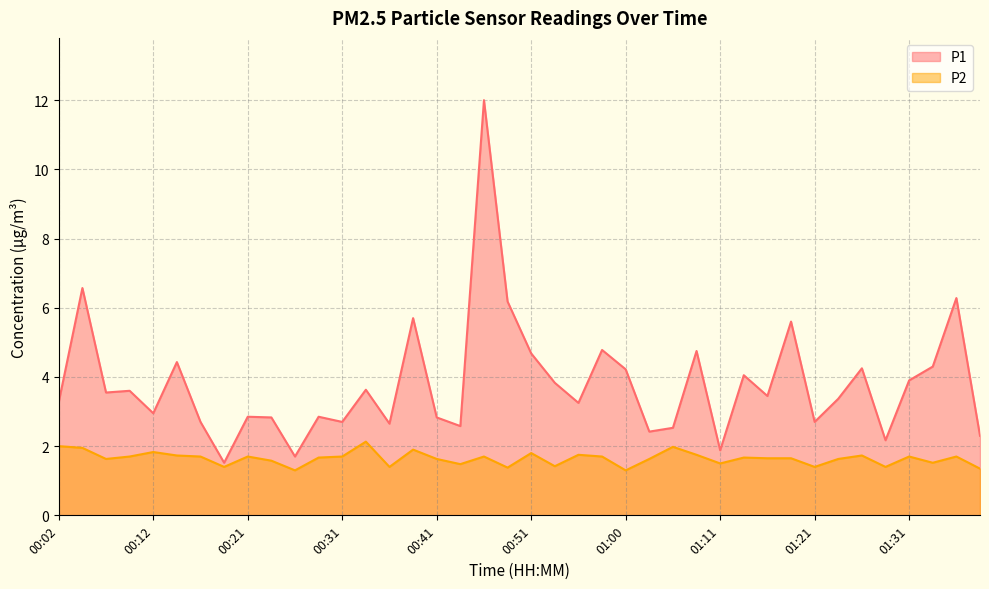

True or false: P1 and P2 cross at least once.

False